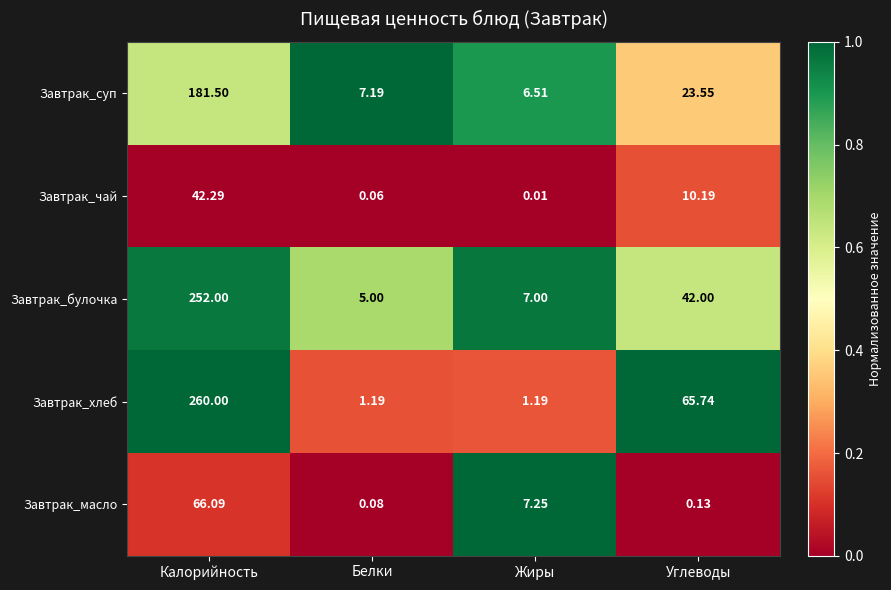

Is the value of Завтрак_масло at Углеводы greater than the value of Завтрак_суп at Углеводы?

No